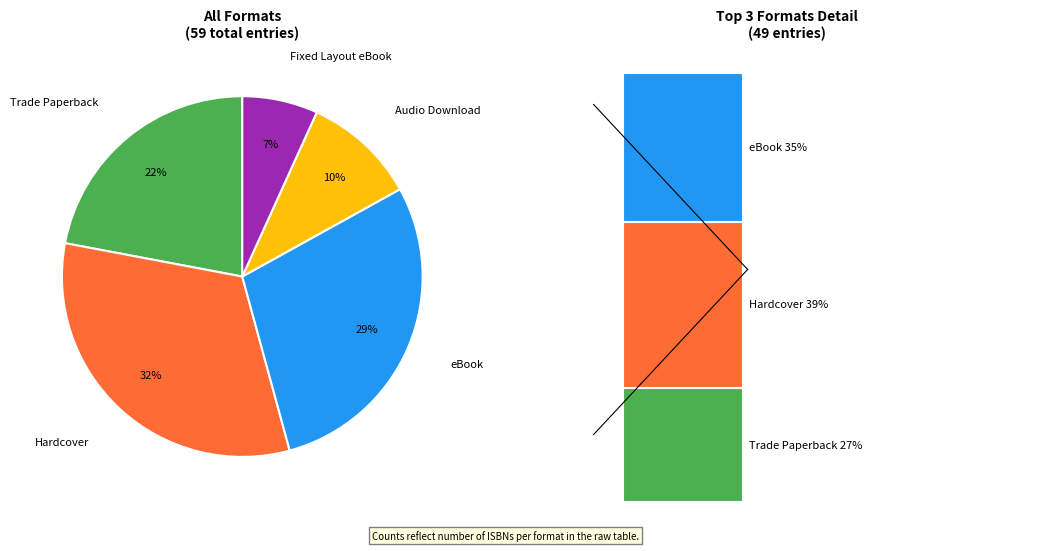

To the nearest percent, what is the average slice percentage?

20%